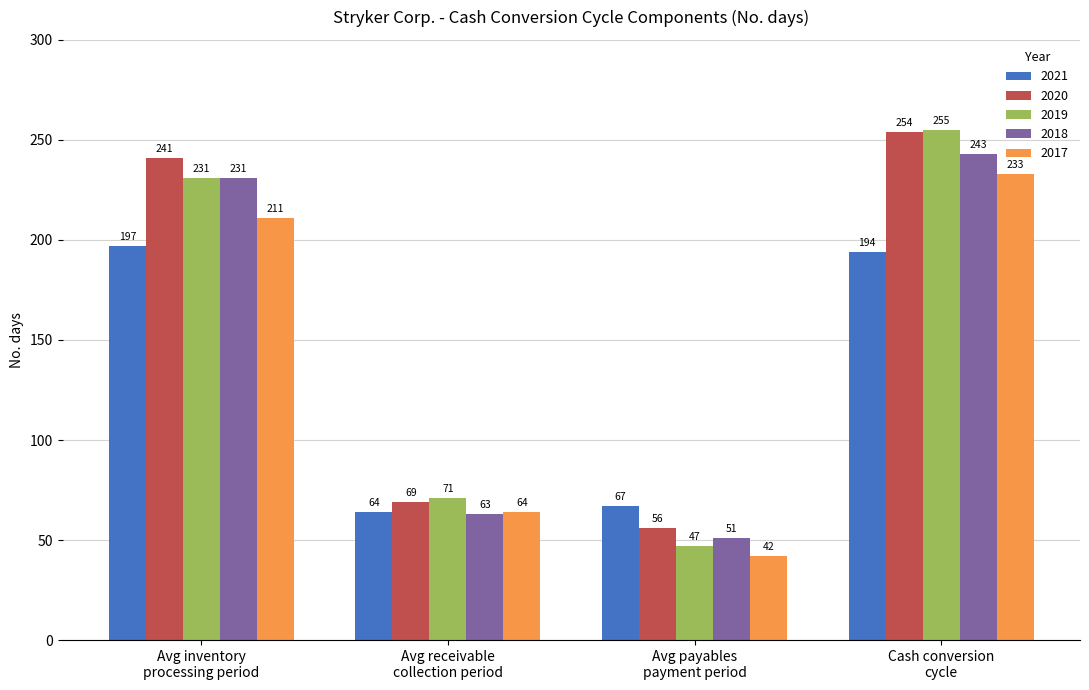

What is the label of the 4th bar from the right?

Avg inventory
processing period